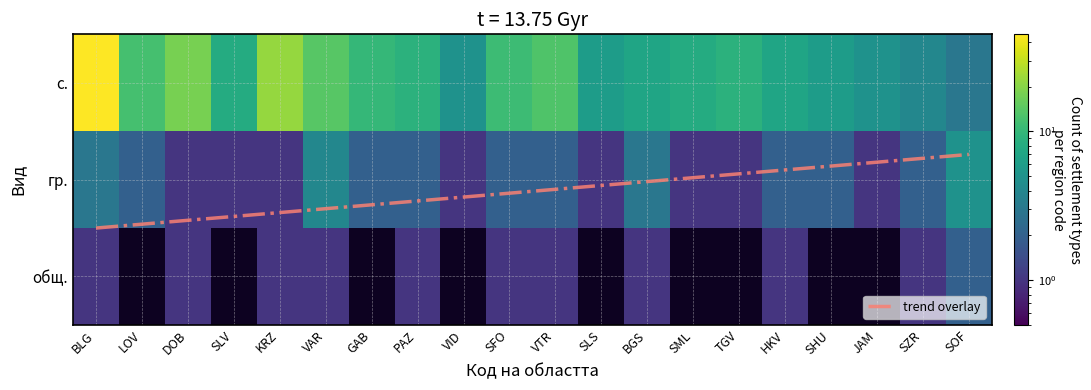

The value of trend overlay at BGS is 1.0. True or false?

True